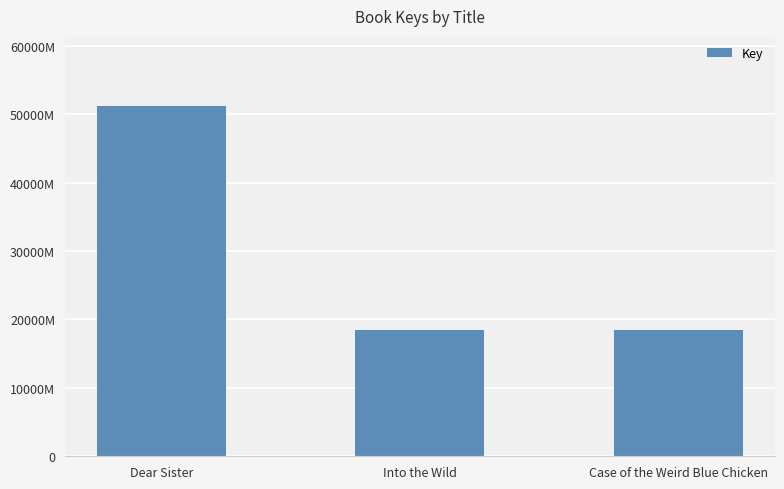

Rank the categories by value from lowest to highest.

Case of the Weird Blue Chicken, Into the Wild, Dear Sister